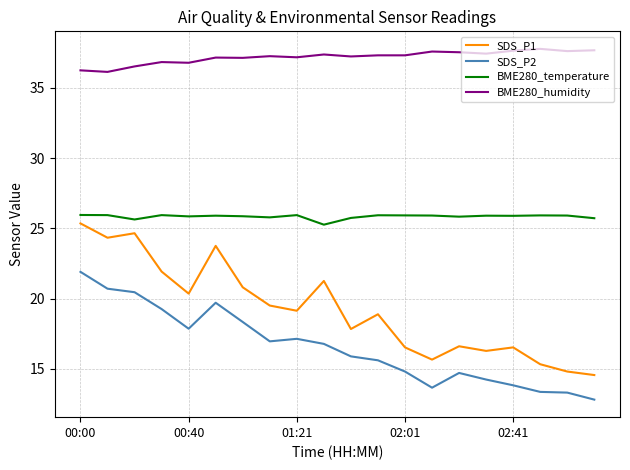

True or false: BME280_temperature and SDS_P1 cross at least once.

False